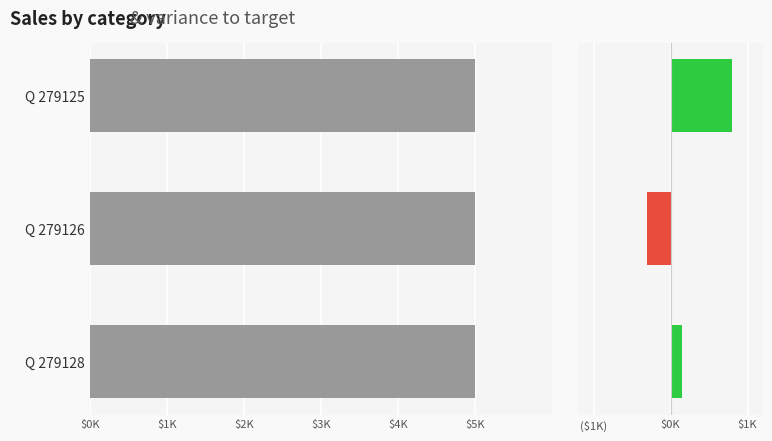

What is the ratio of the value at Q 279126 to the value at Q 279125?

1.0